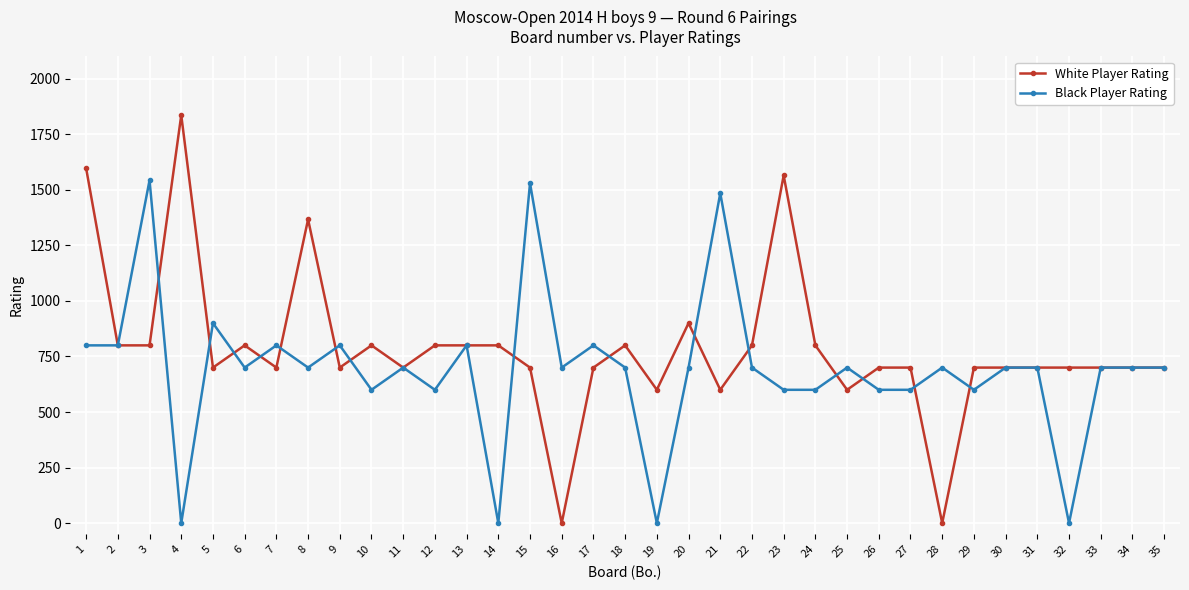

What is the sum of the Black Player Rating values at 11 and 34?

1400